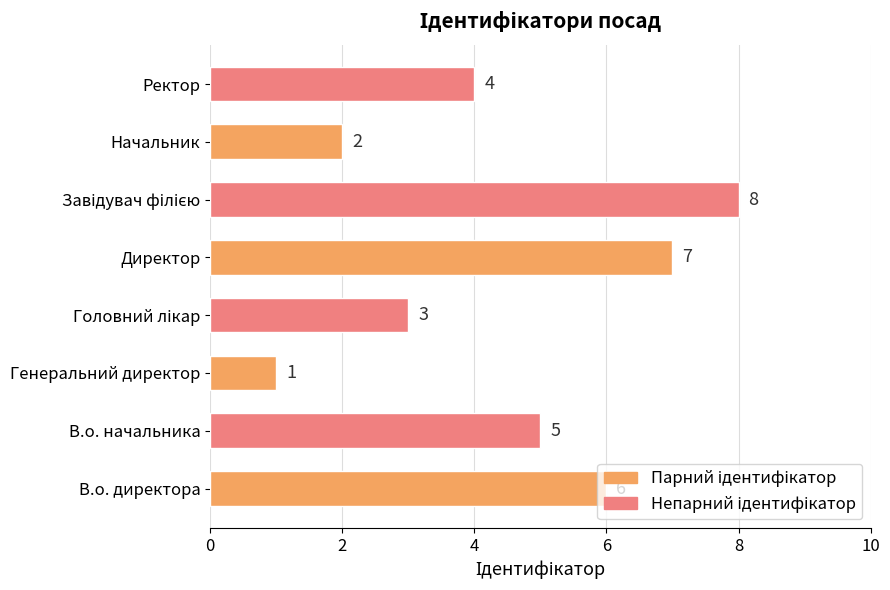

What is the change in value from Начальник to Ректор?

+2